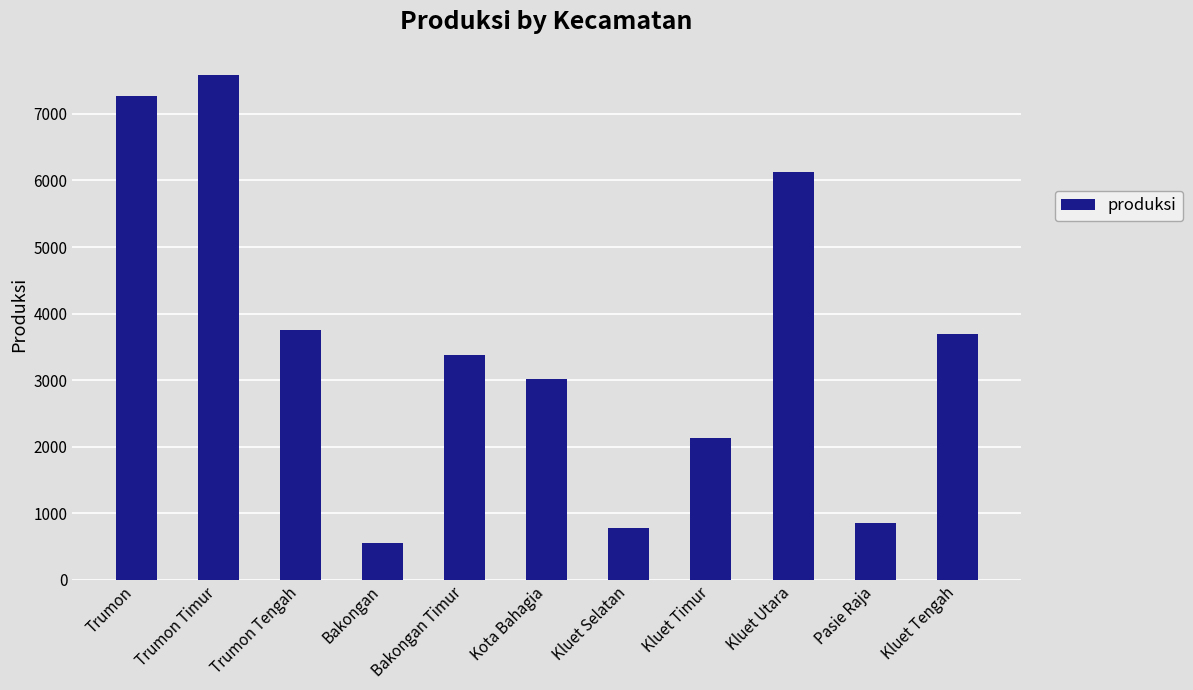

What value does the data have at Trumon Tengah?

3748.8